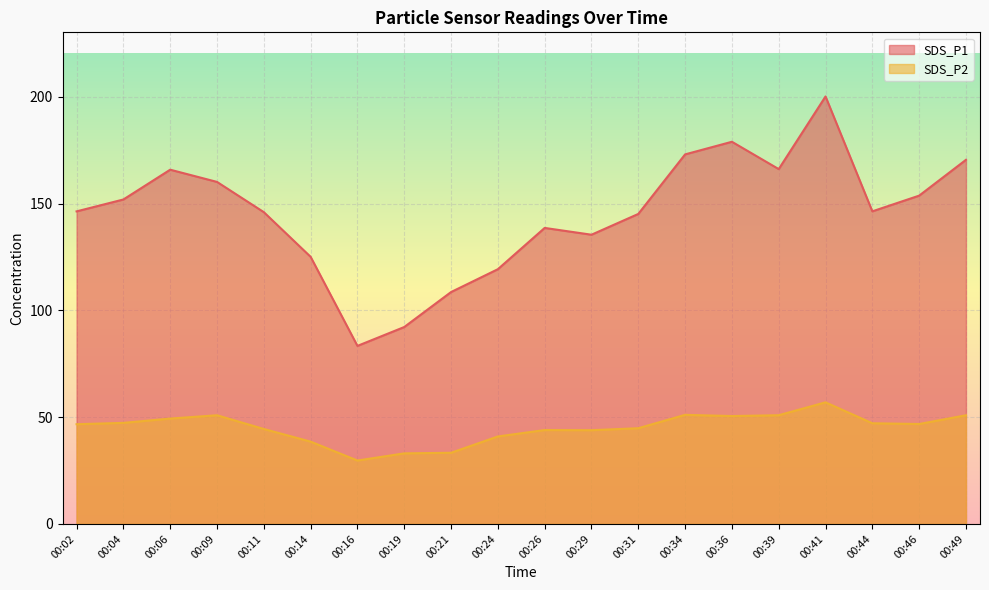

How many categories are shown in the chart?

20